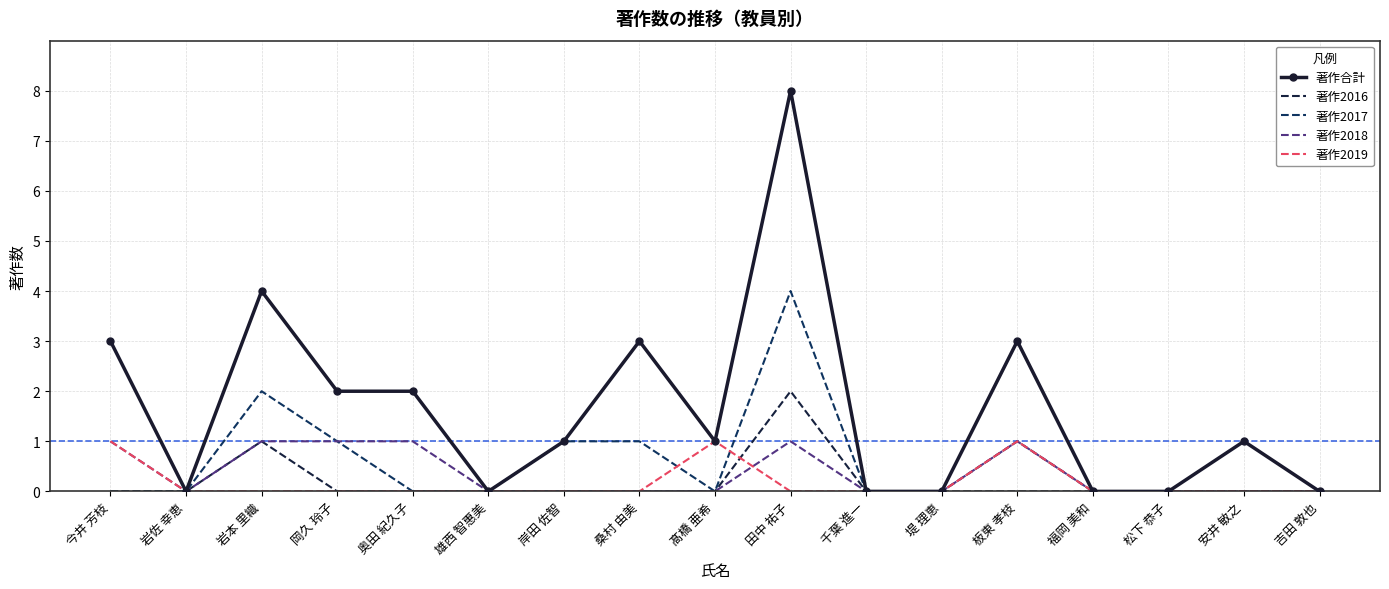

What is the greatest value displayed?

8